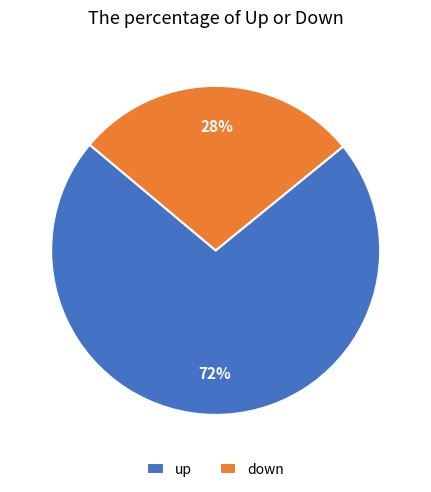

Is the sum of up and down greater than half?

Yes